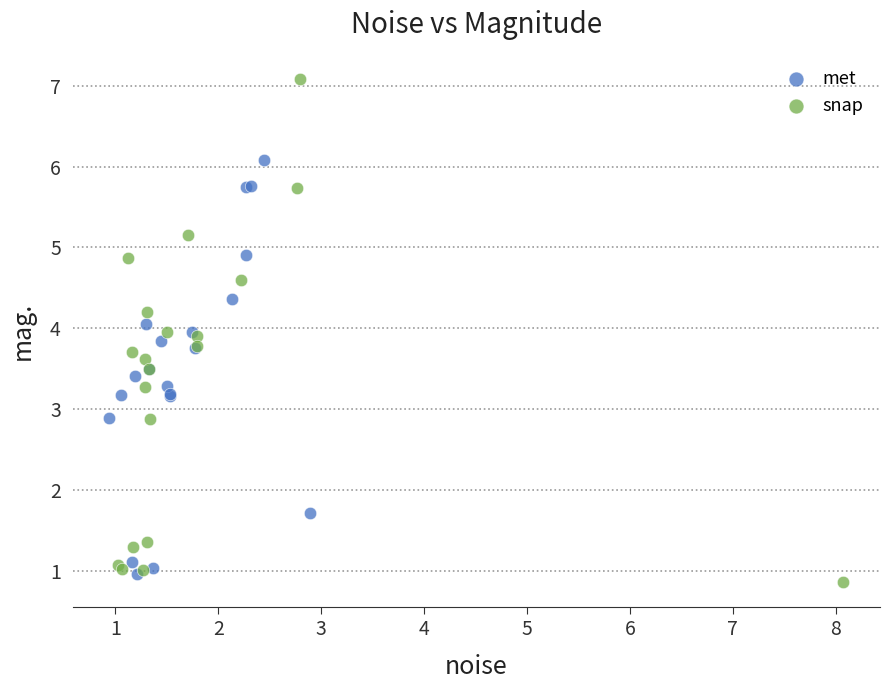

Which series has the largest Y range (max minus min)?

snap